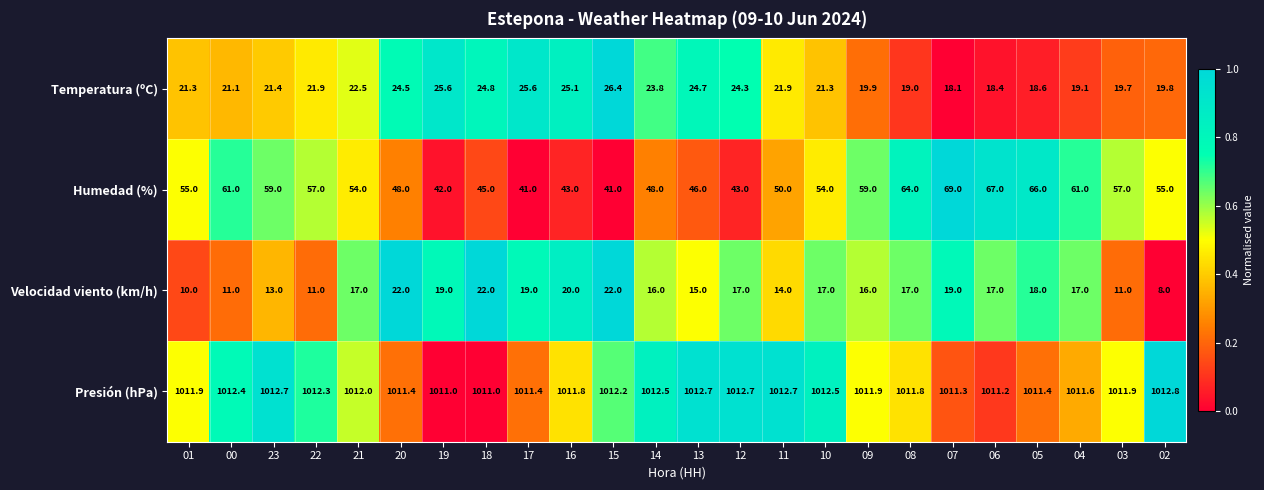

The value of Presión (hPa) at 22 is 1012.3. True or false?

True